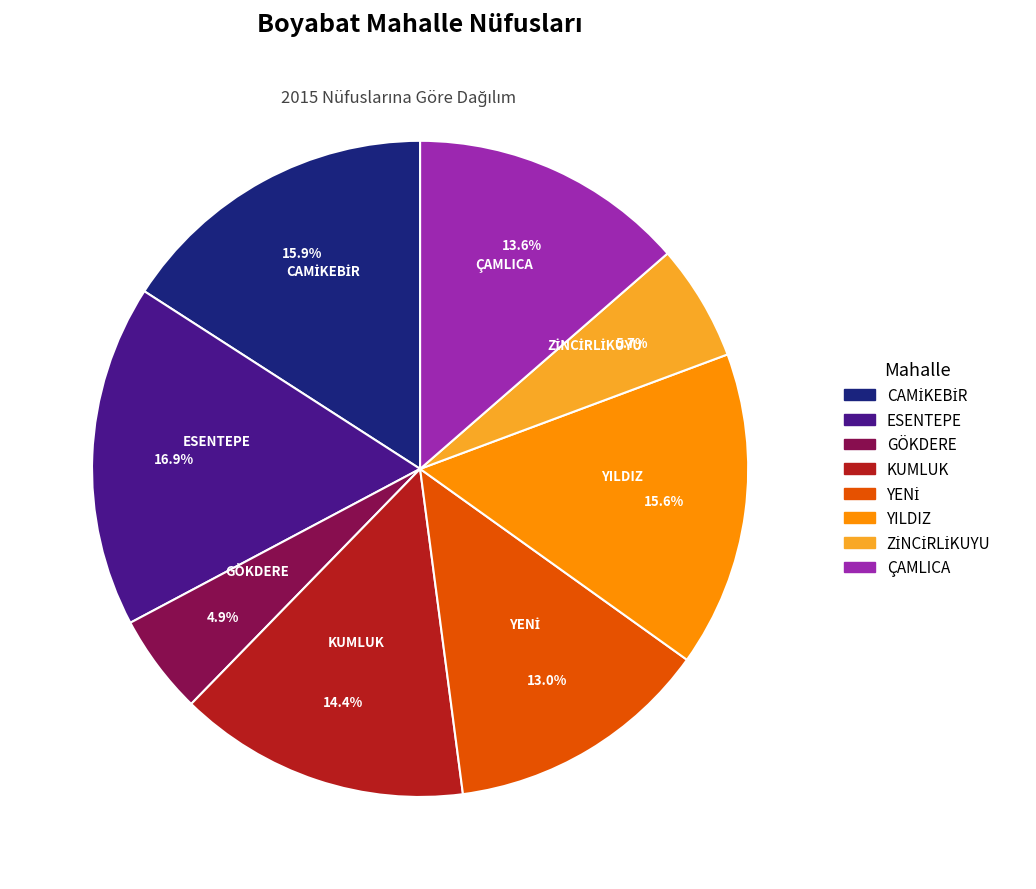

Approximately how many times larger is the value at YILDIZ compared to ESENTEPE?

0.9